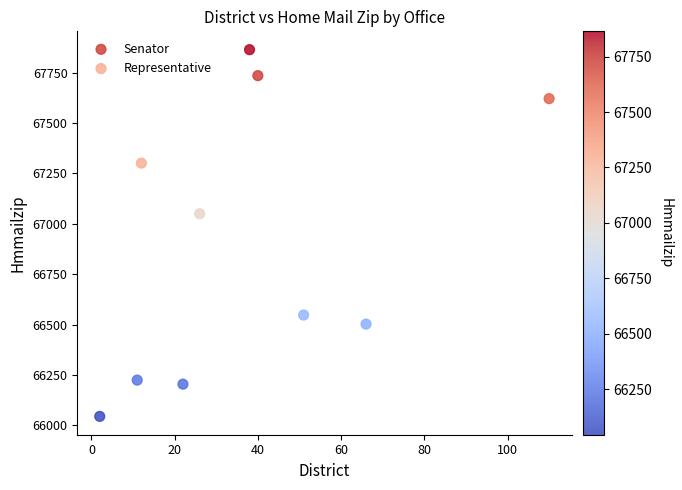

What are all the series names shown in the legend?

Senator, Representative